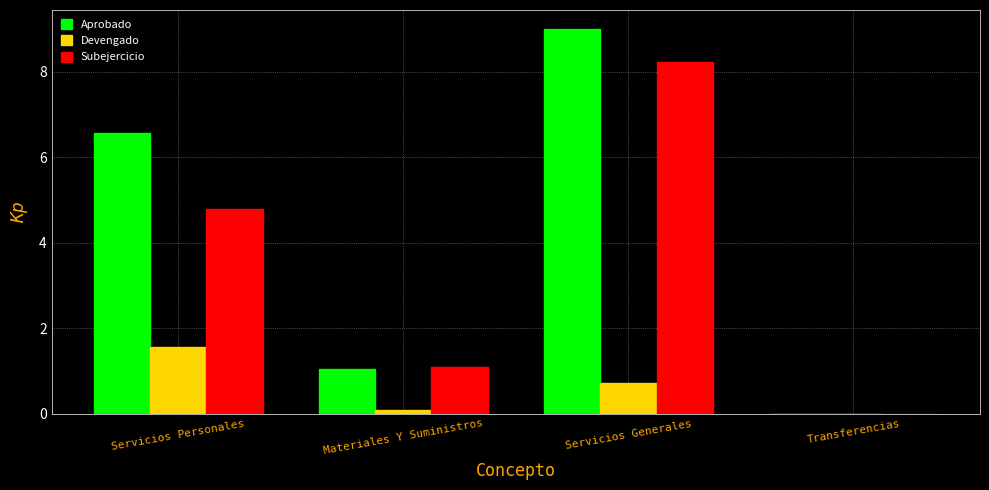

Reading left to right, list all the values displayed in this chart.

Aprobado: Servicios Personales=6.6	Materiales Y Suministros=1.0	Servicios Generales=9.0	Transferencias=0.0
Devengado: Servicios Personales=1.6	Materiales Y Suministros=0.1	Servicios Generales=0.7	Transferencias=0.0
Subejercicio: Servicios Personales=4.8	Materiales Y Suministros=1.1	Servicios Generales=8.2	Transferencias=0.0